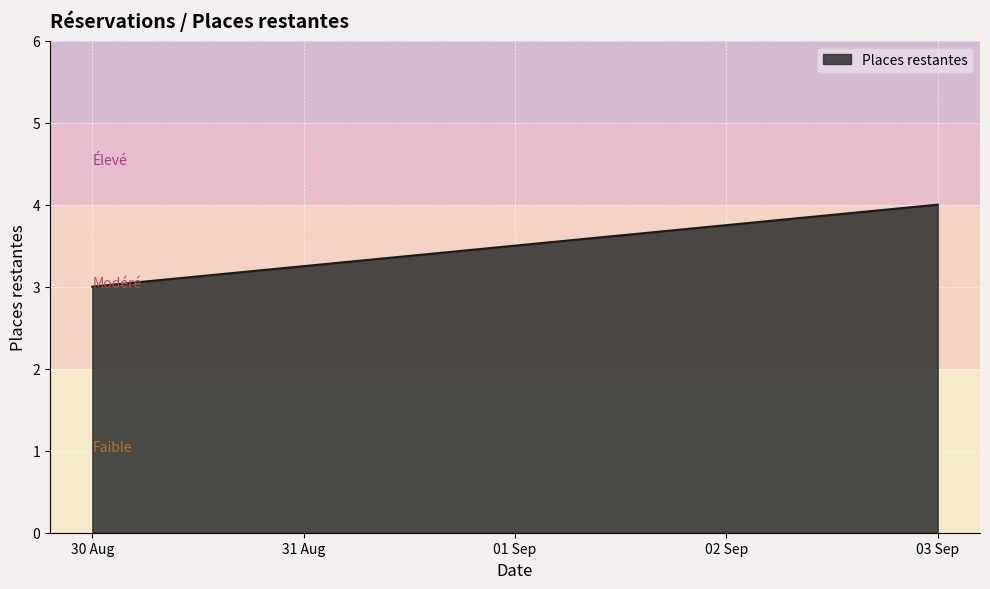

At which category does the chart reach its minimum across all series?

30 Aug